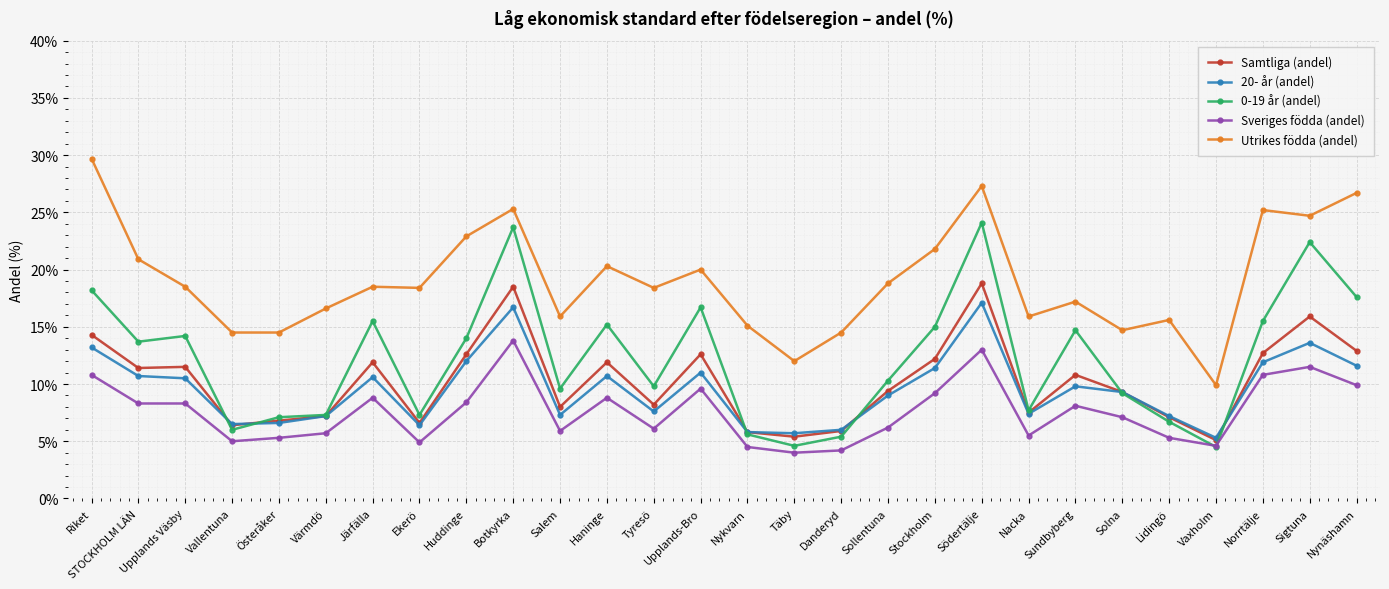

What is the total value across all series at Österåker?

40.3